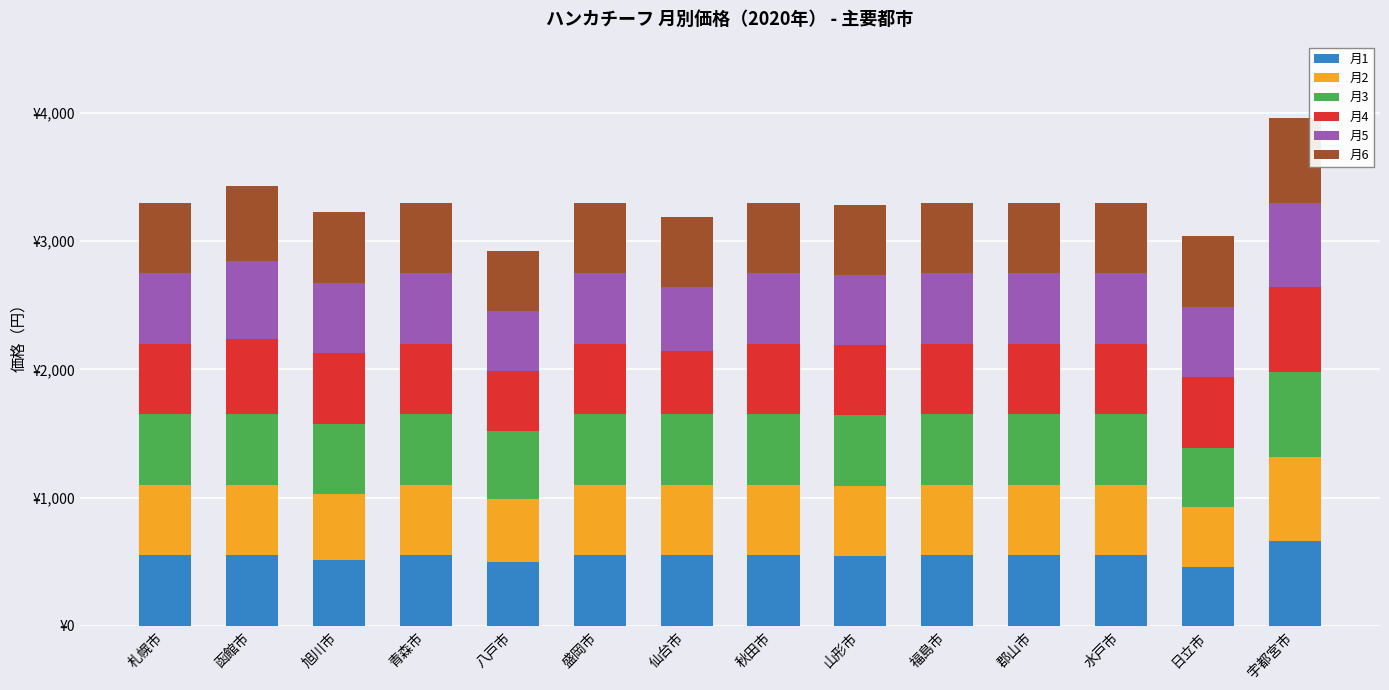

Does the chart contain stacked bars?

Yes